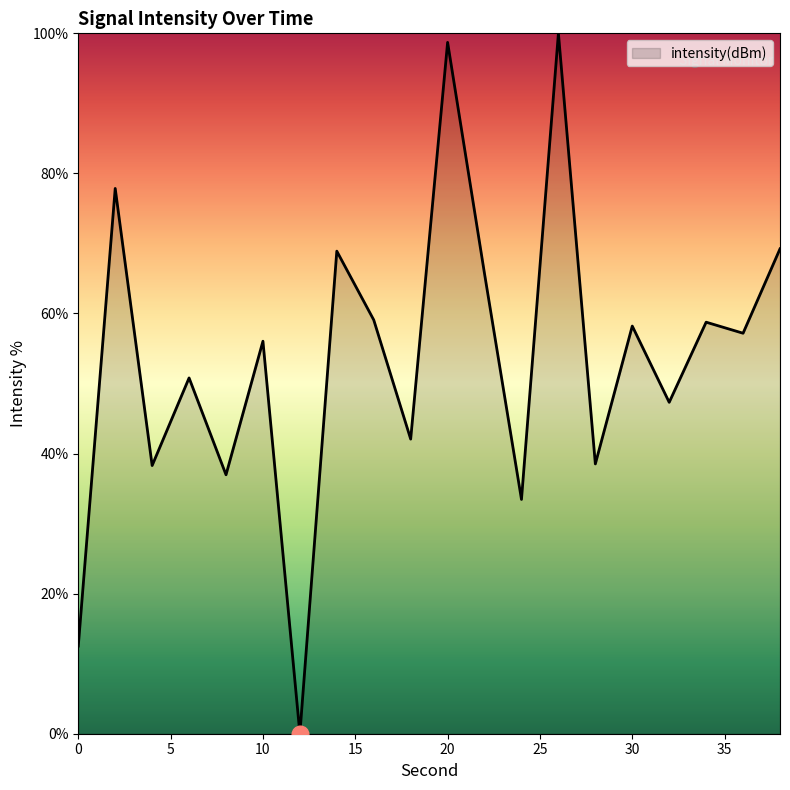

How many lines are shown in the chart?

1